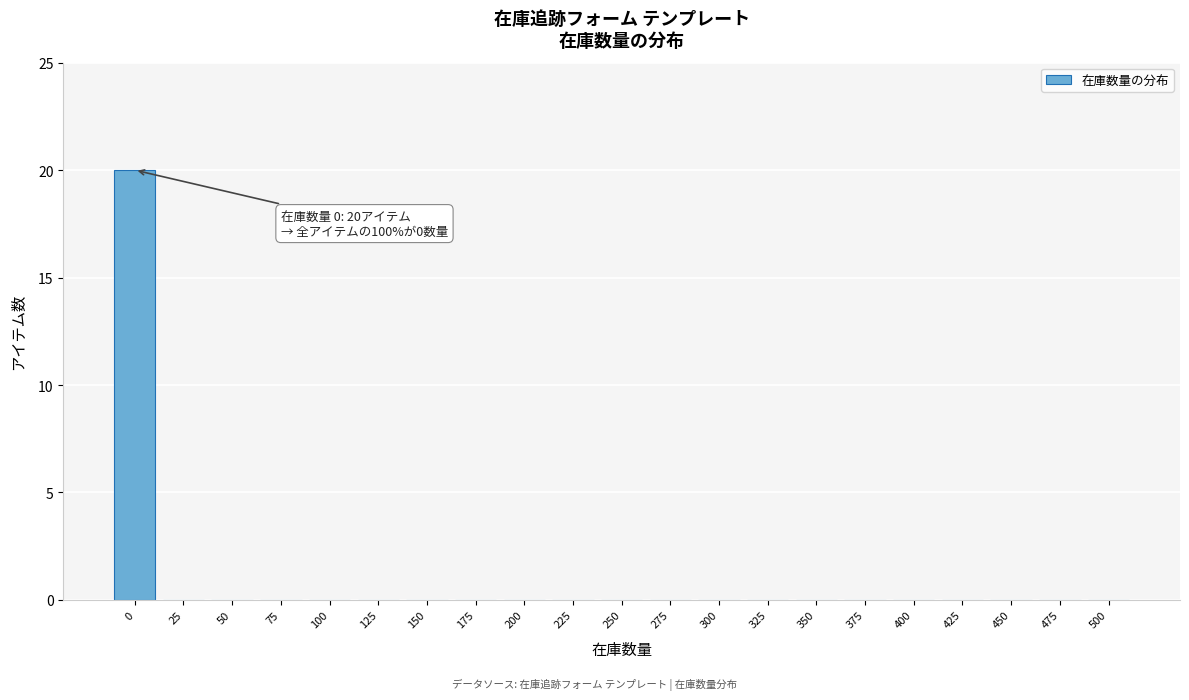

Reading left to right, list all the values displayed in this chart.

0=20	25=0	50=0	75=0	100=0	125=0	150=0	175=0	200=0	225=0	250=0	275=0	300=0	325=0	350=0	375=0	400=0	425=0	450=0	475=0	500=0